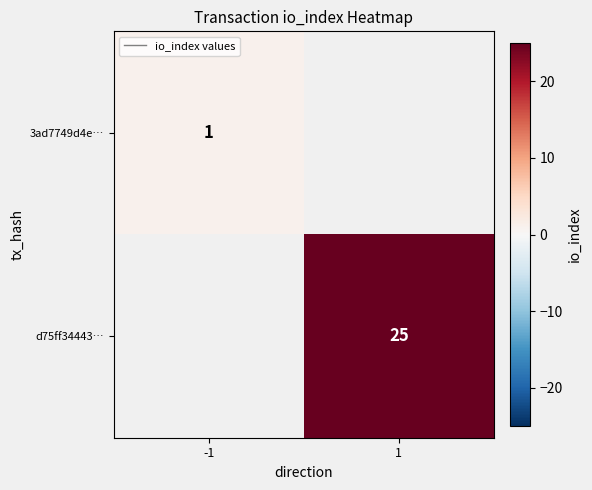

Is it true that d75ff34443… equals 40 at 1?

False